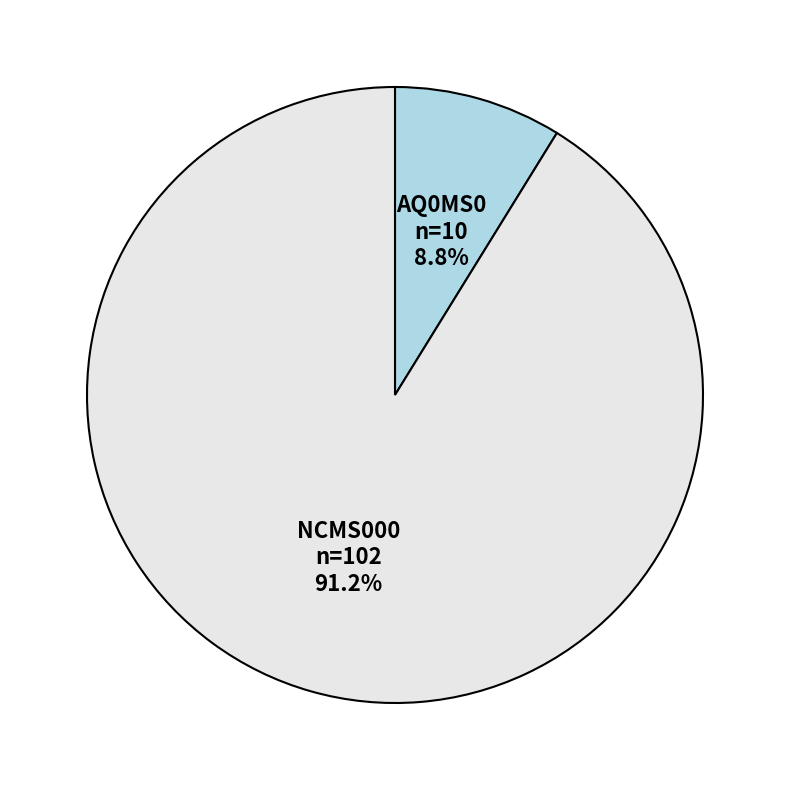

How many slices are in this pie chart?

2